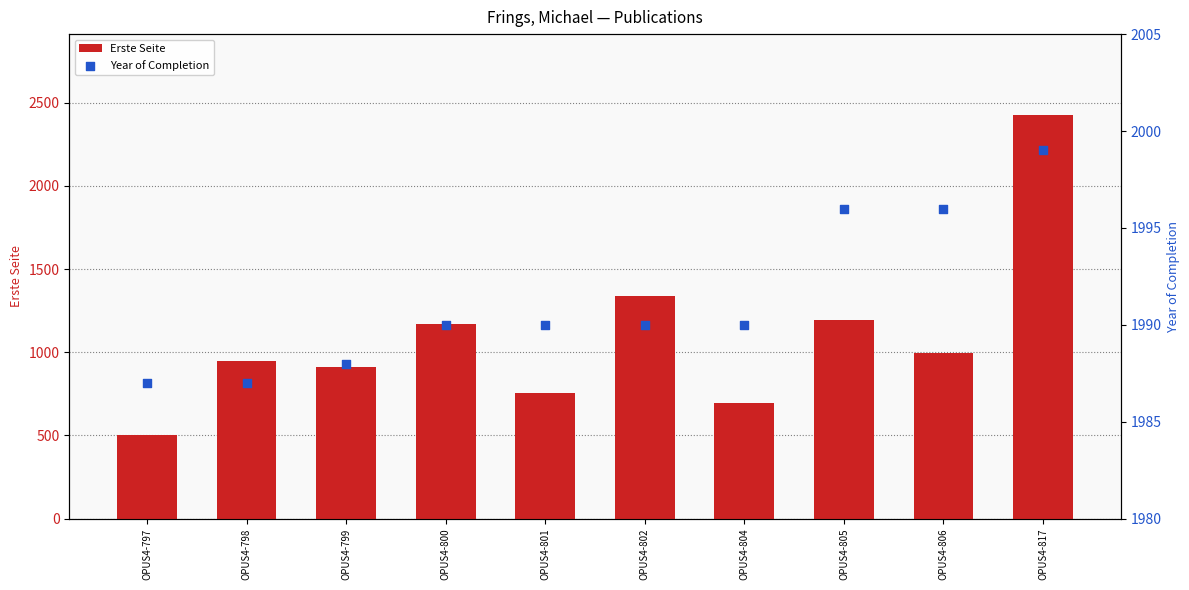

Which series has the largest Y range (max minus min)?

Erste Seite